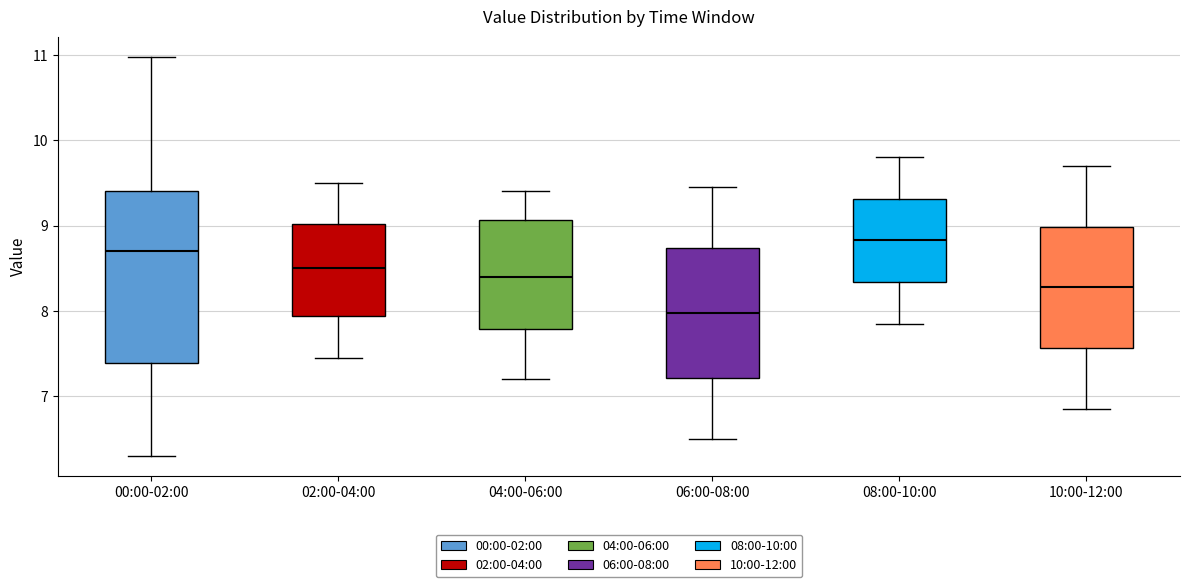

Comparing the boxes themselves (not the whiskers), which one is the tallest?

00:00-02:00